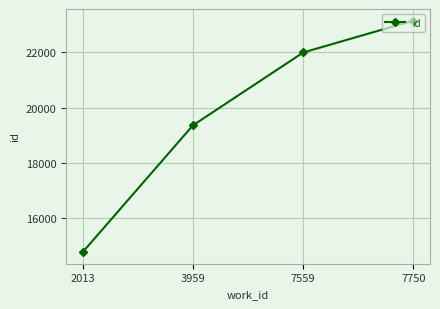

Rank the categories by value from lowest to highest.

2013, 3959, 7559, 7750